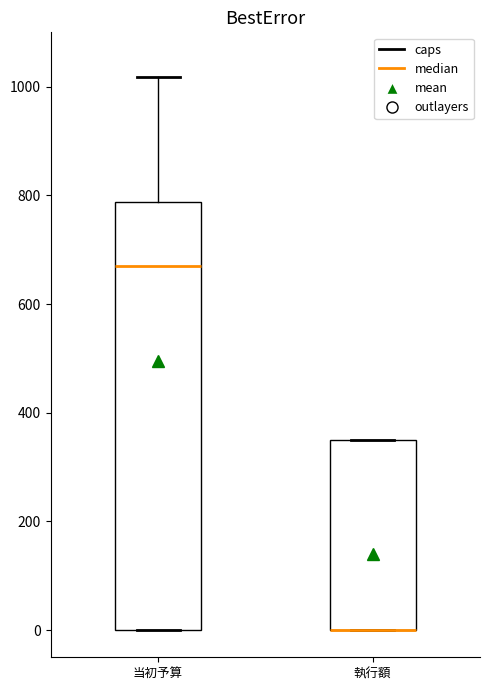

Where does the median line of the box for 当初予算 sit on the y-axis? The values are not printed on the chart, so give them approximately, as read against the axis.

680